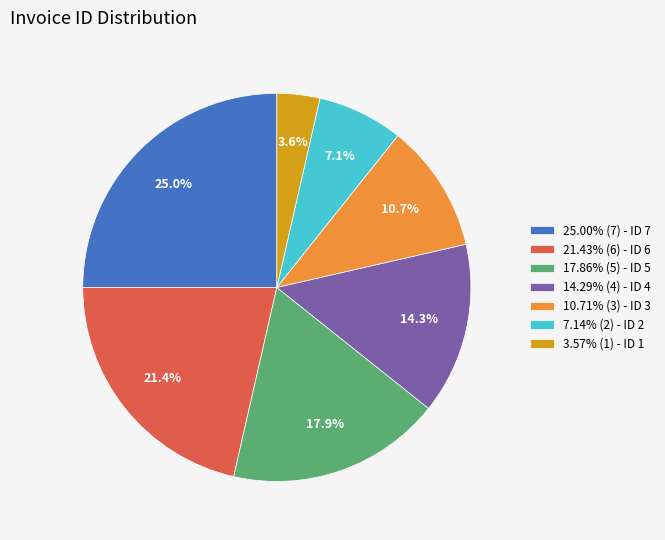

Combined, what portion of the pie is 21.43% (6) - ID 6 and 17.86% (5) - ID 5?

39.3%